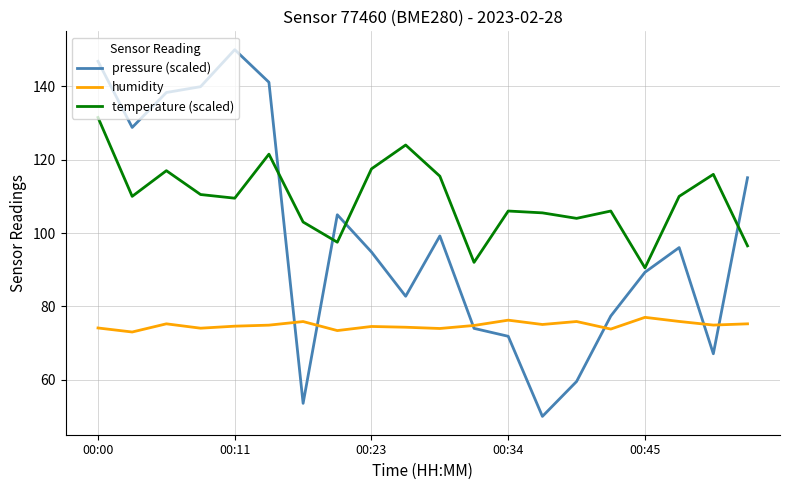

What is the sum of all humidity values?

1496.8